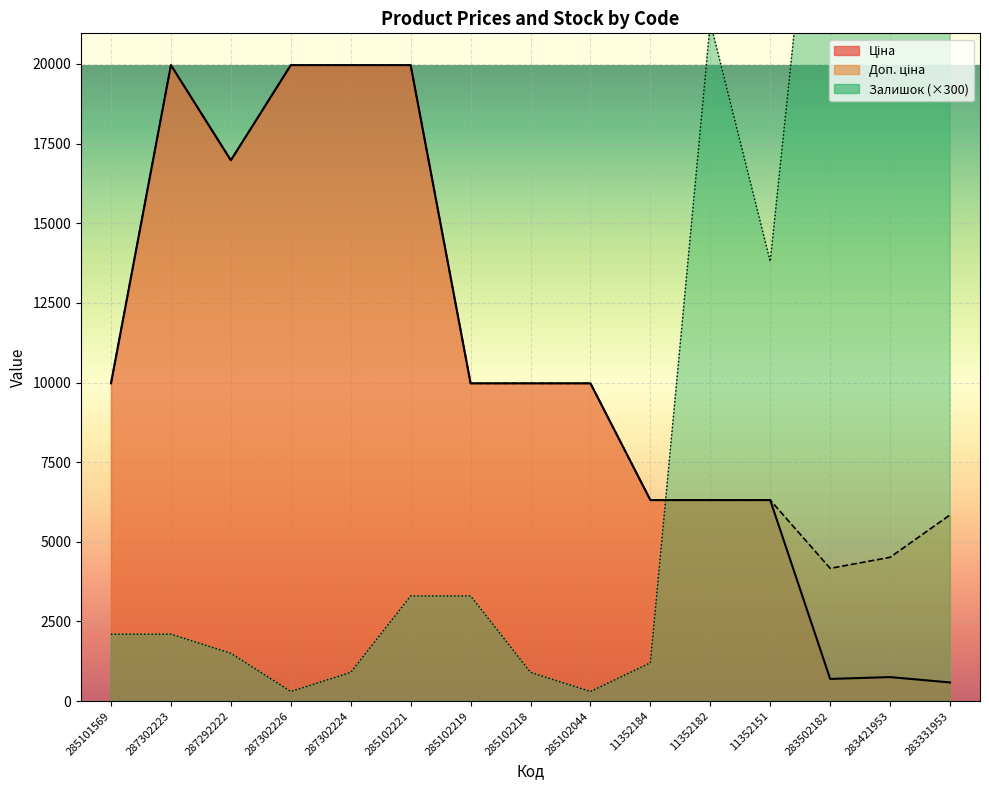

In Залишок, how many points are lower than both neighbors (excluding endpoints)?

3